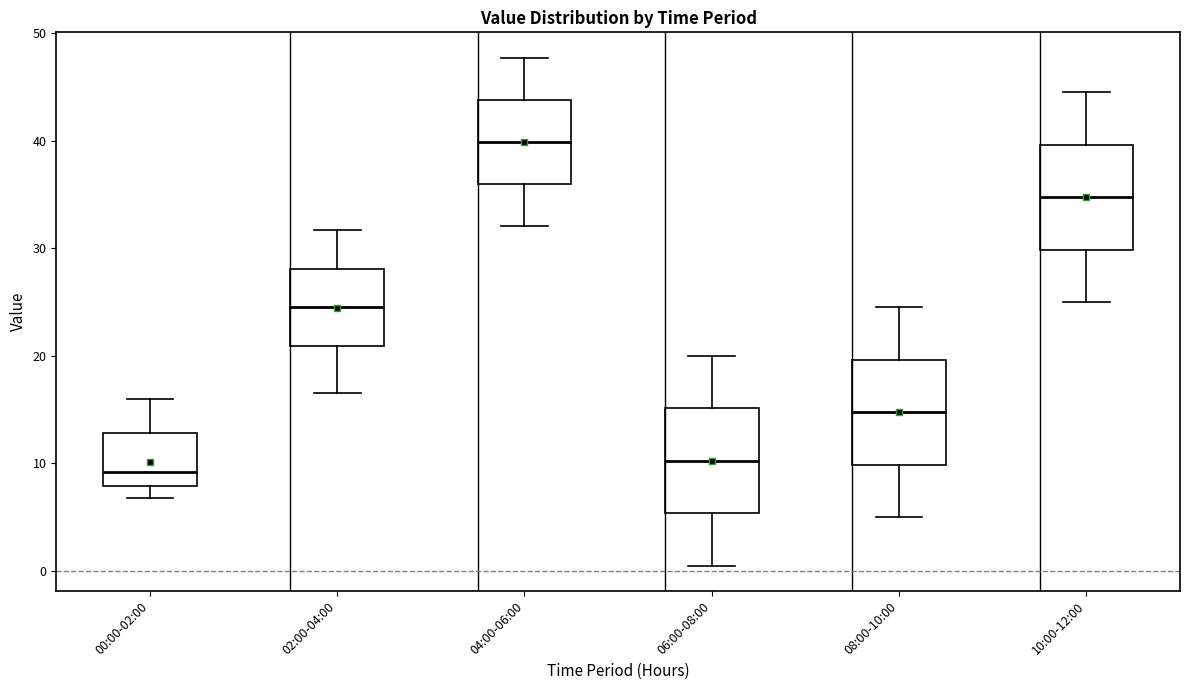

Where is the lower edge of the box for 06:00-08:00 on the y-axis? The values are not printed on the chart, so give them approximately, as read against the axis.

5